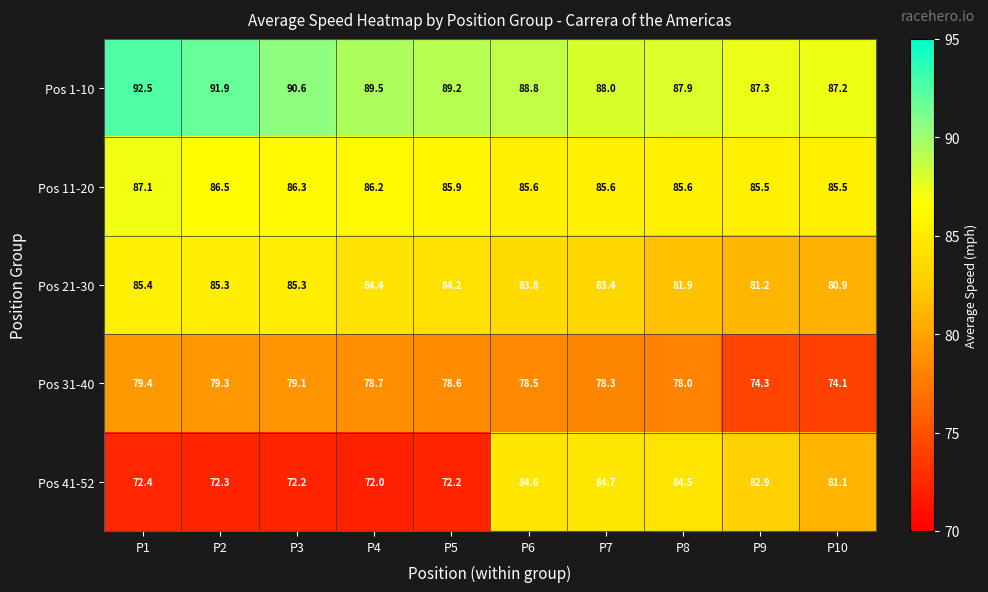

What is the sum of the Pos 41-52 values at P7 and P8?

169.2